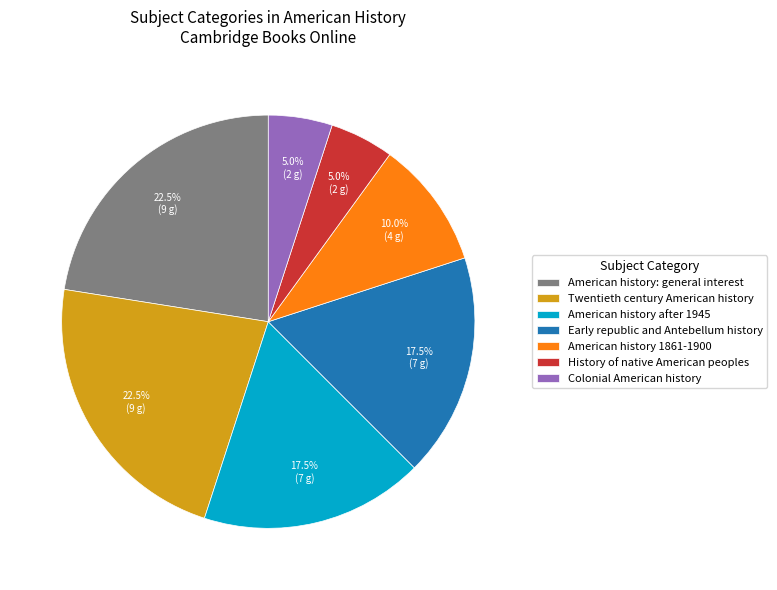

Does any single category account for the majority?

No